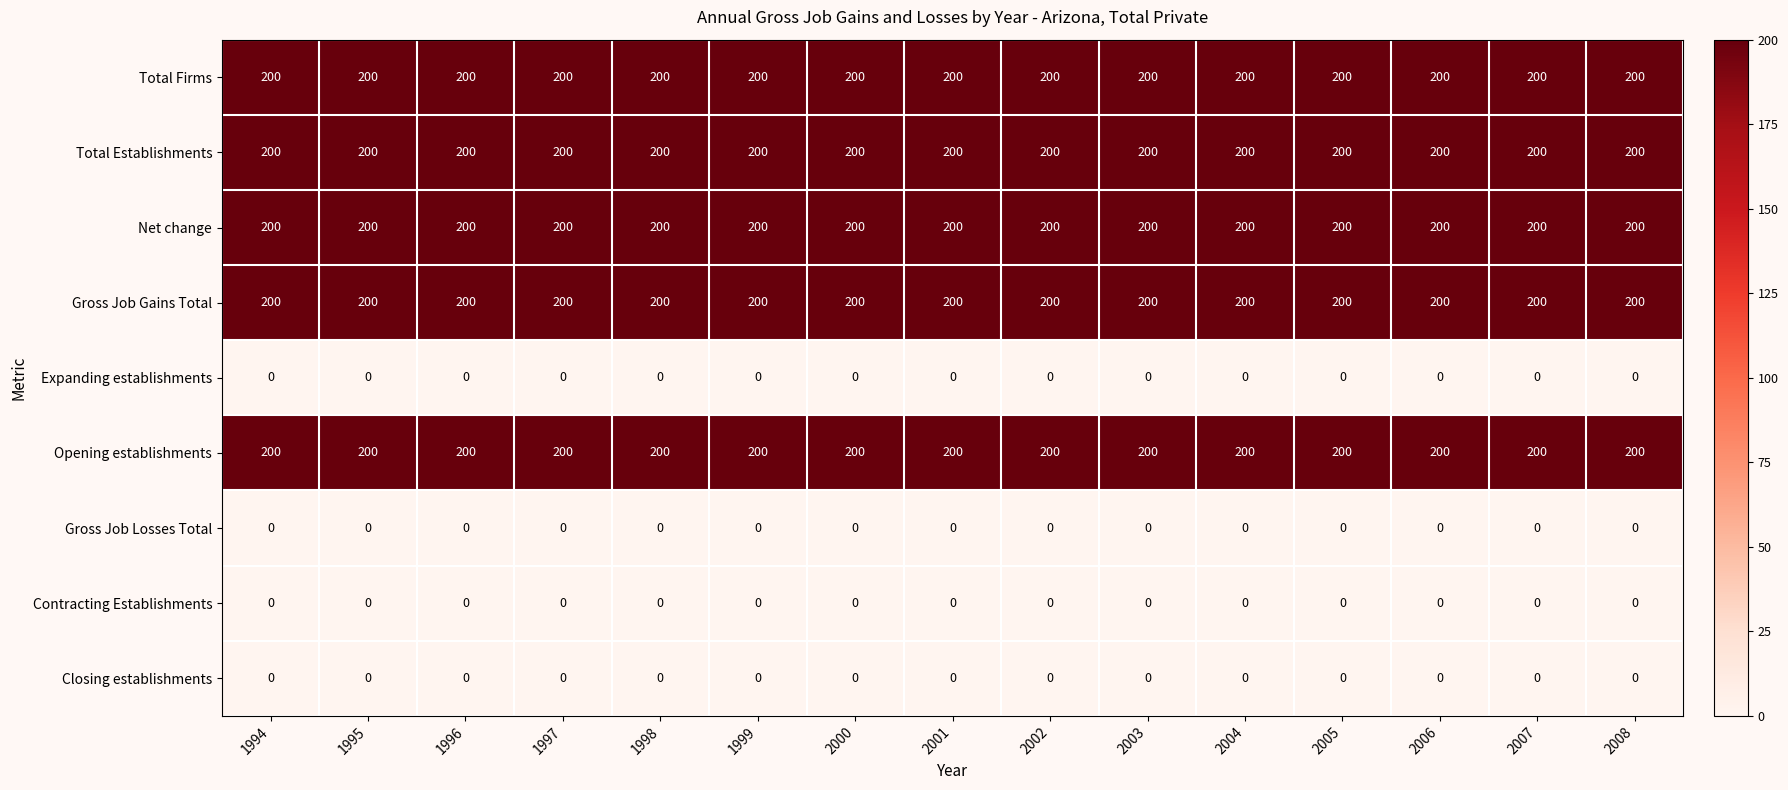

The value of Total Firms at 2005 is 308. True or false?

False